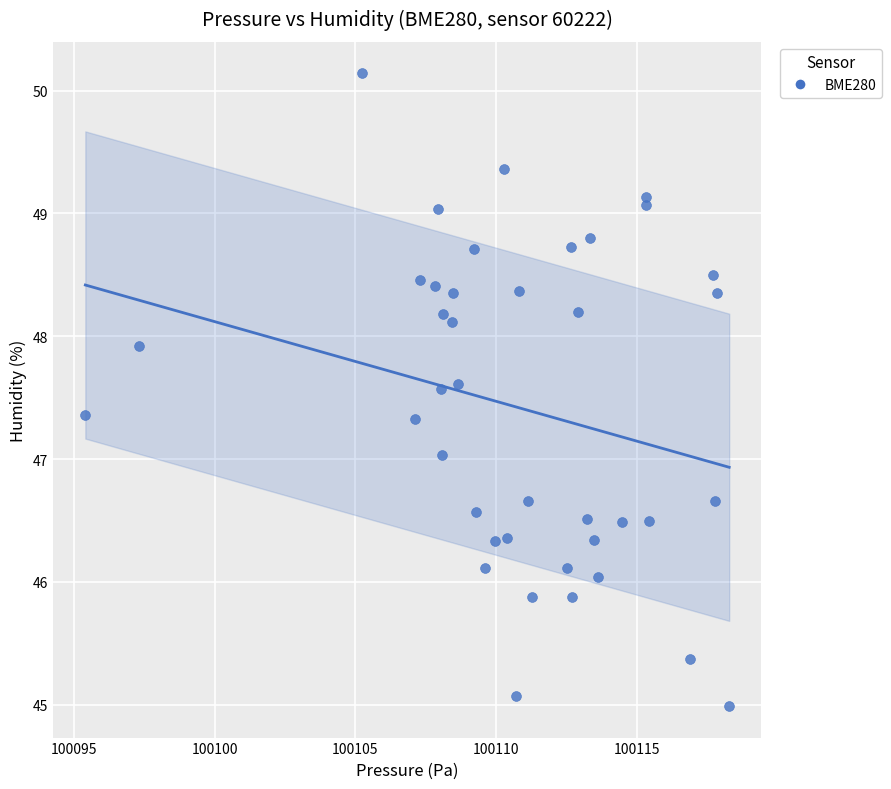

What is the range of X values (max minus min)?

22.9